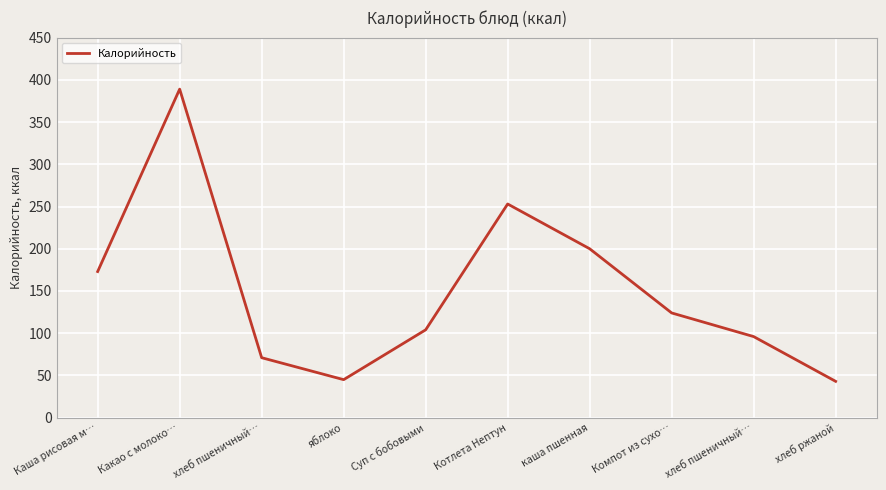

Is it true that the value at хлеб пшеничный… is 71?

True